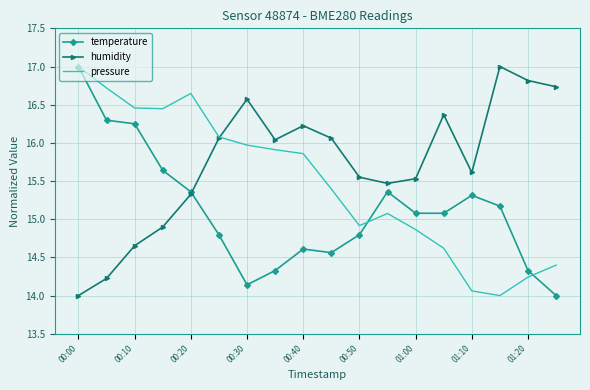

What is the difference between the second highest and minimum values in the humidity series?

2.8